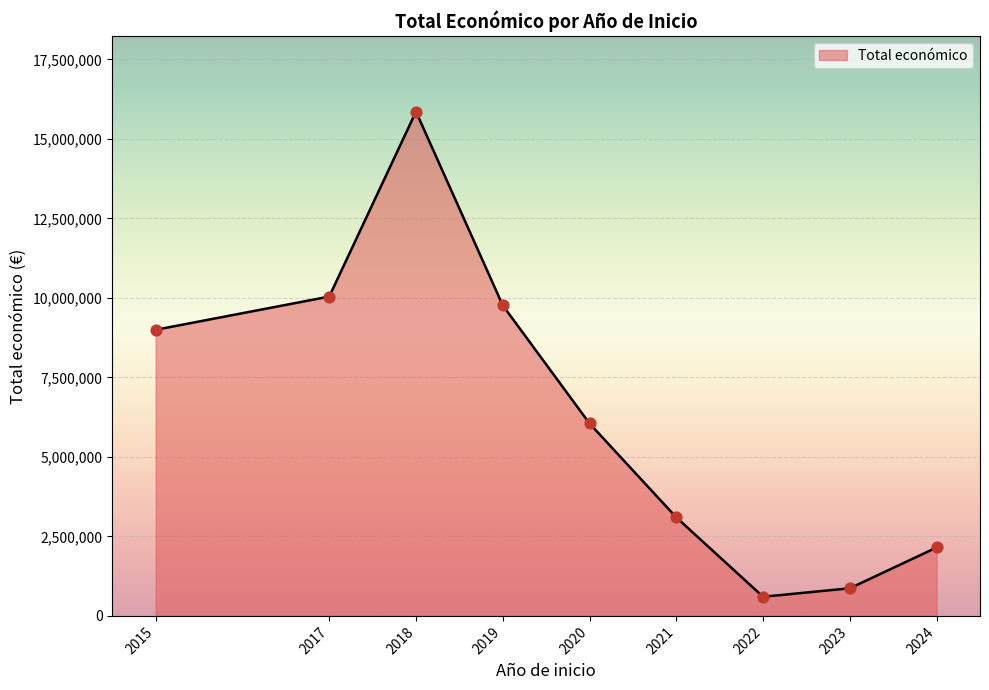

Approximately how many times larger is the value at 2023 compared to 2021?

0.3